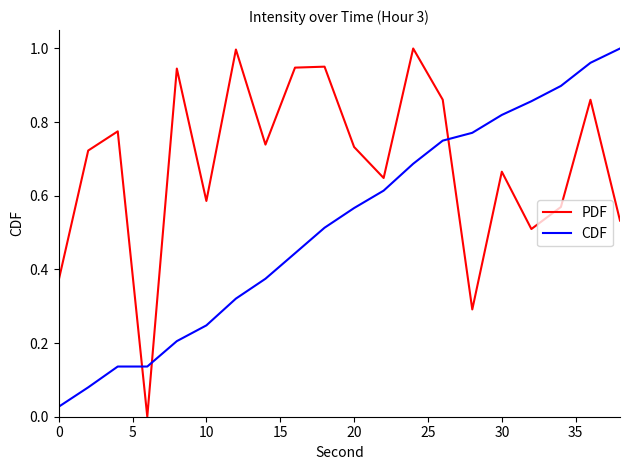

True or false: PDF has more than 2 points higher than both neighbors.

True